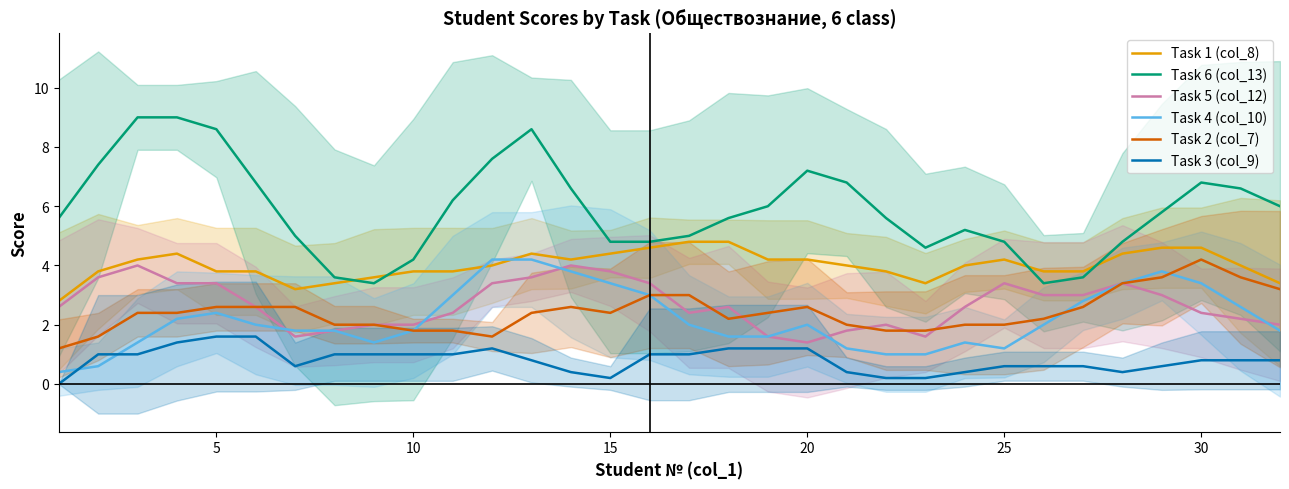

How many distinct data groups are displayed?

6